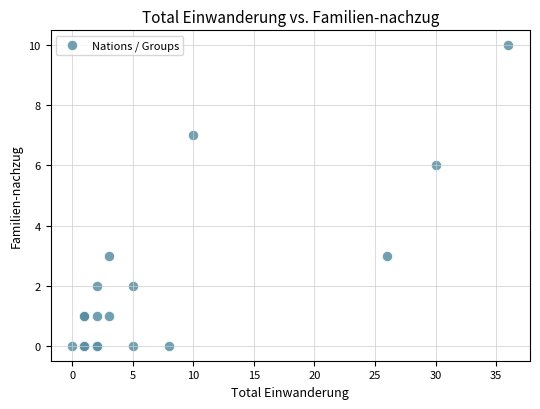

What Y value in the scatter plot is closest to 5?

6